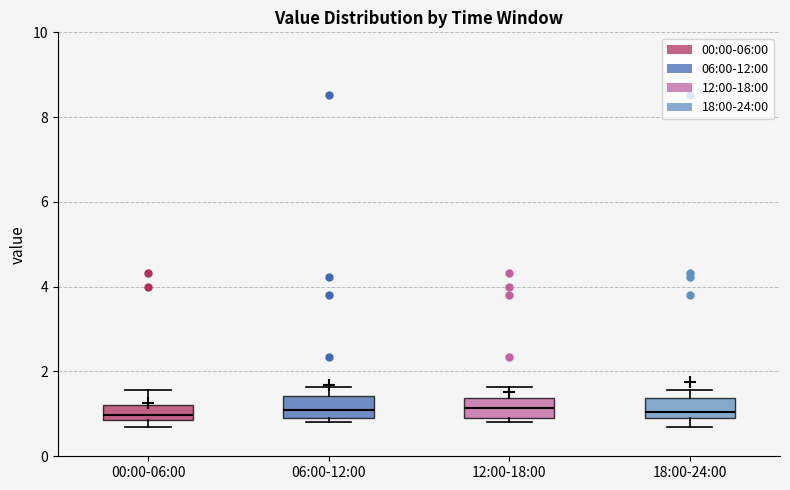

Where does the upper whisker of the box for 00:00-06:00 end on the y-axis? The values are not printed on the chart, so give them approximately, as read against the axis.

1.6